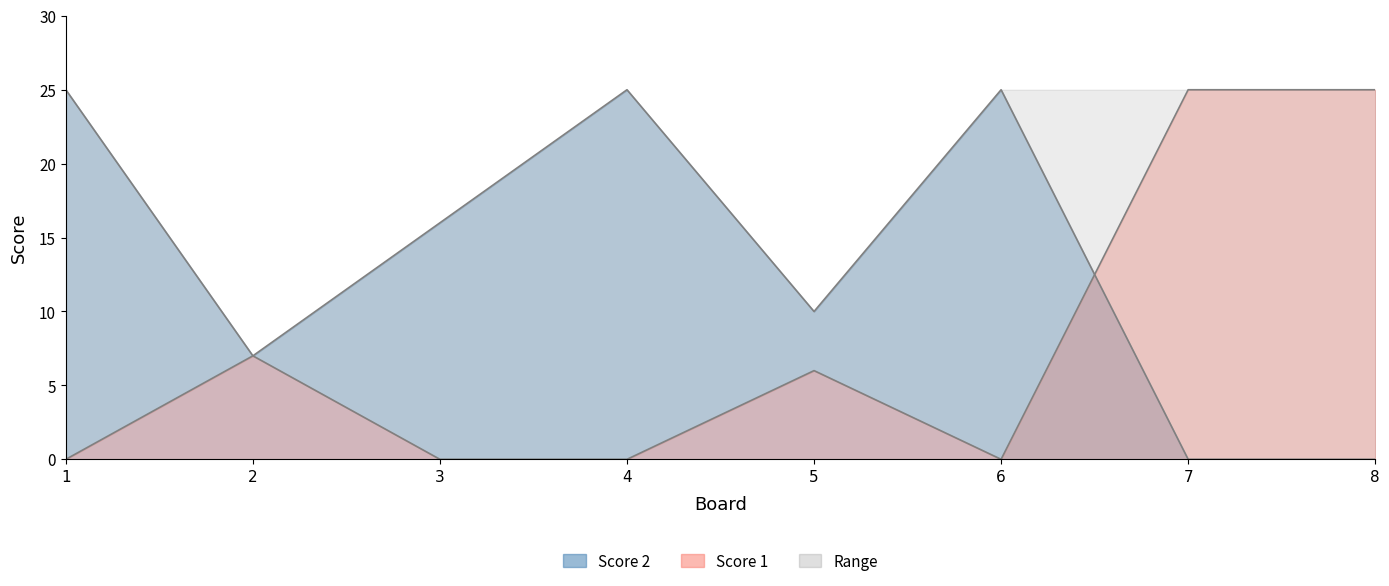

Between which two adjacent categories do Score 1 and Score 2 first intersect?

6 and 7